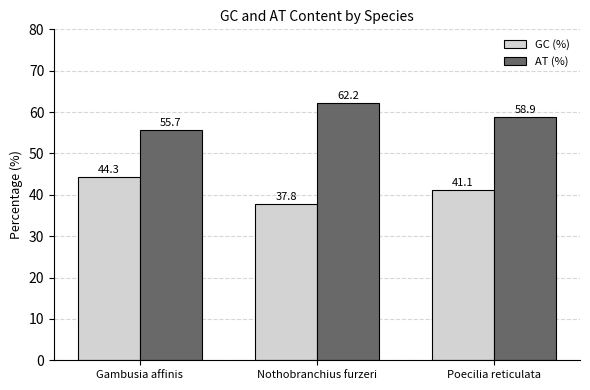

Is the value of AT (%) at Poecilia reticulata greater than the value of GC (%) at Nothobranchius furzeri?

Yes